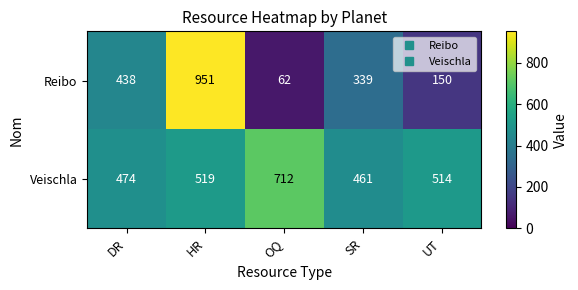

Count the number of categories in the chart.

5